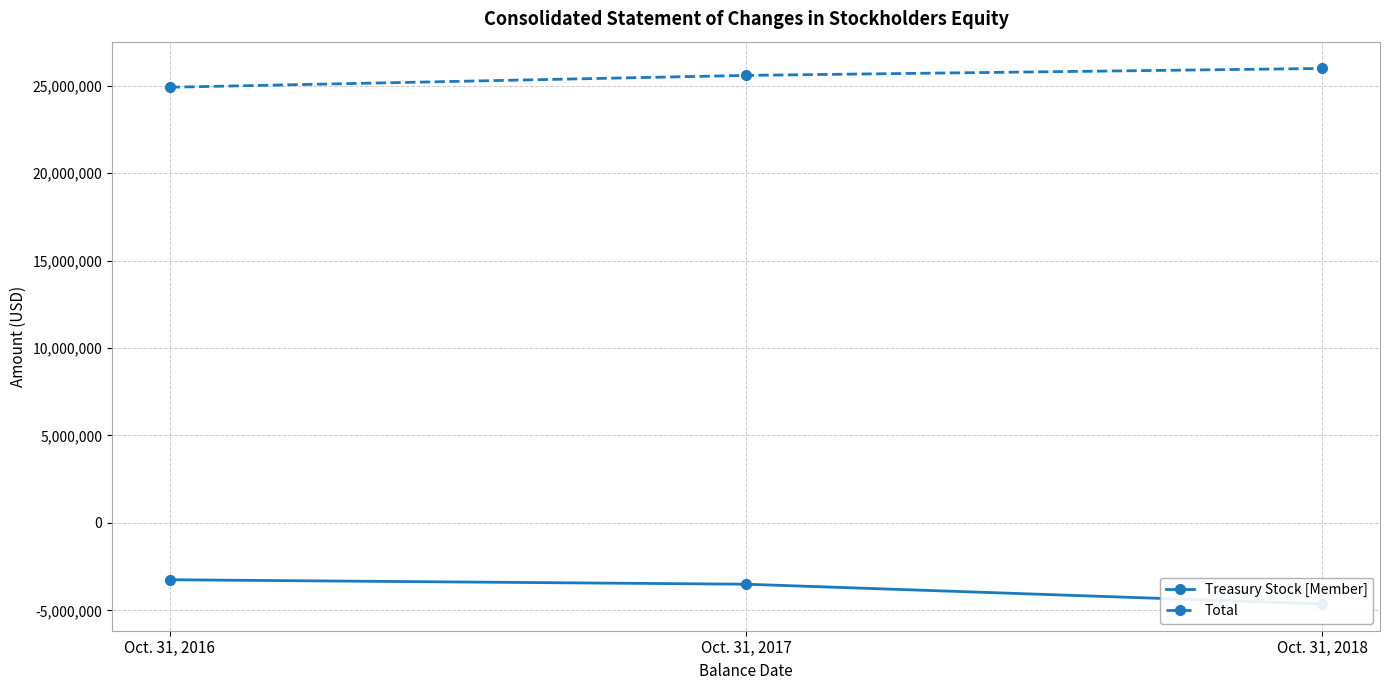

Where does the Treasury Stock [Member] series first go above -3504510?

Oct. 31, 2016